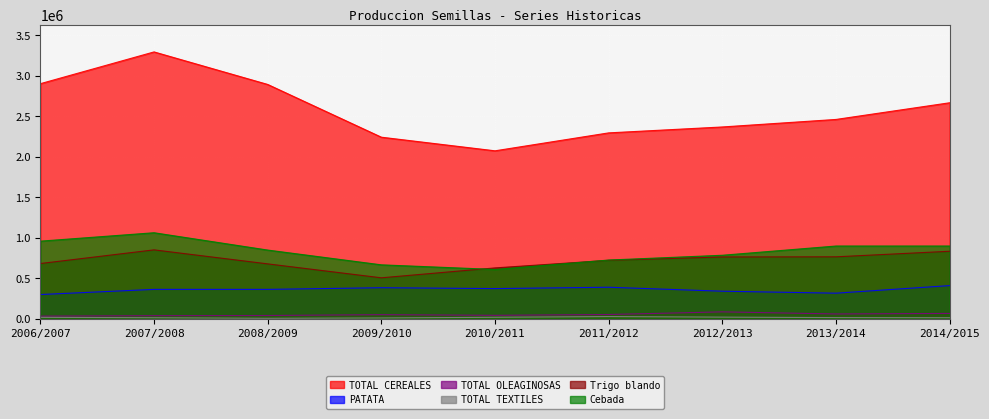

What position from the left is 2012/2013?

7